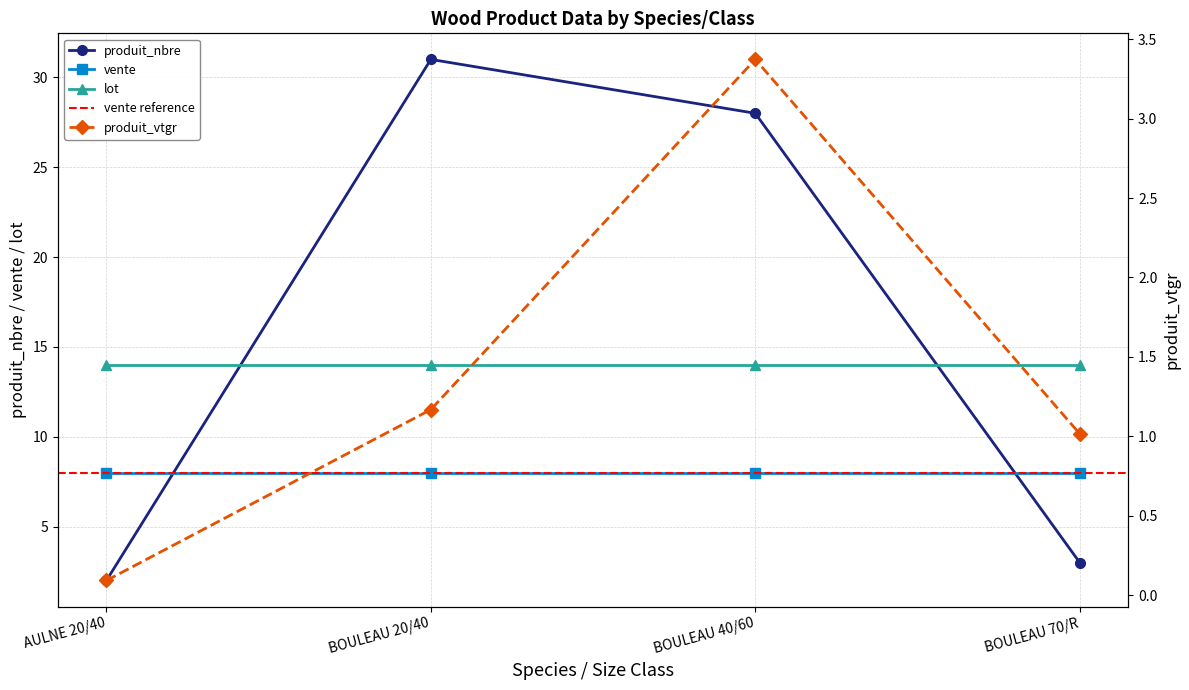

How many interior local peaks does the produit_nbre series have?

1